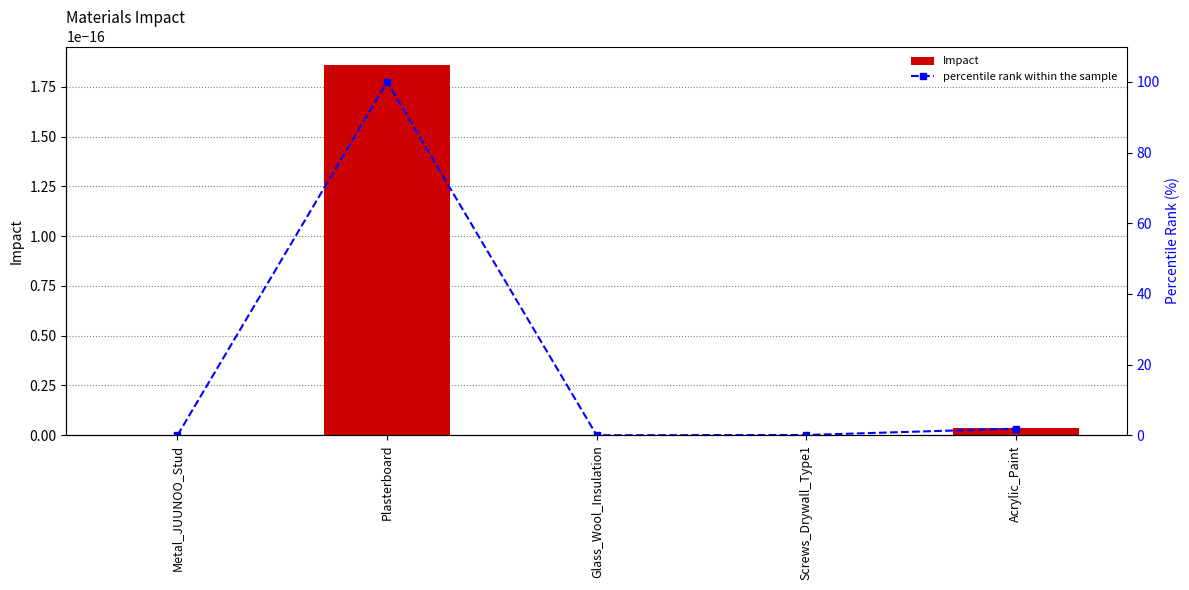

List the series in order of their overall mean, highest first.

percentile rank within the sample, Impact